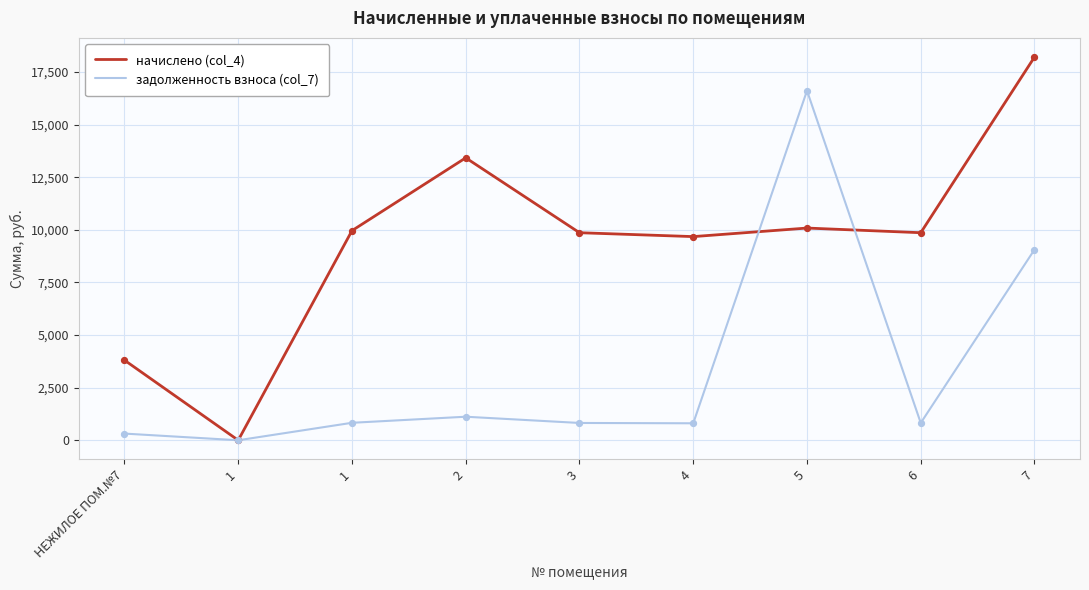

Is the value of задолженность взноса (col_7) at 2 greater than the value of начислено (col_4) at 2?

No